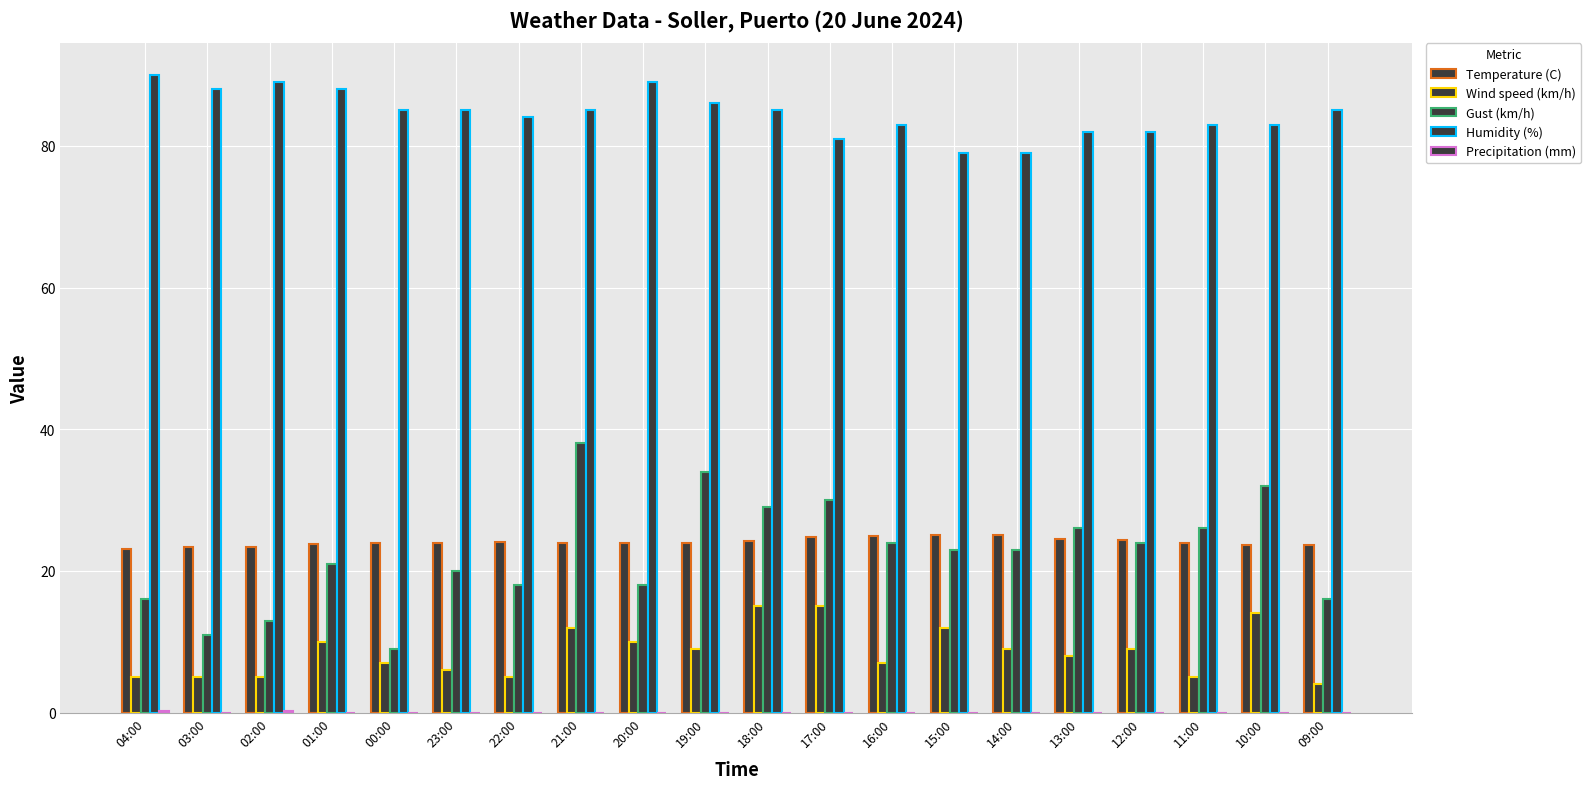

Are the bars grouped side by side (vs. stacked)?

Yes